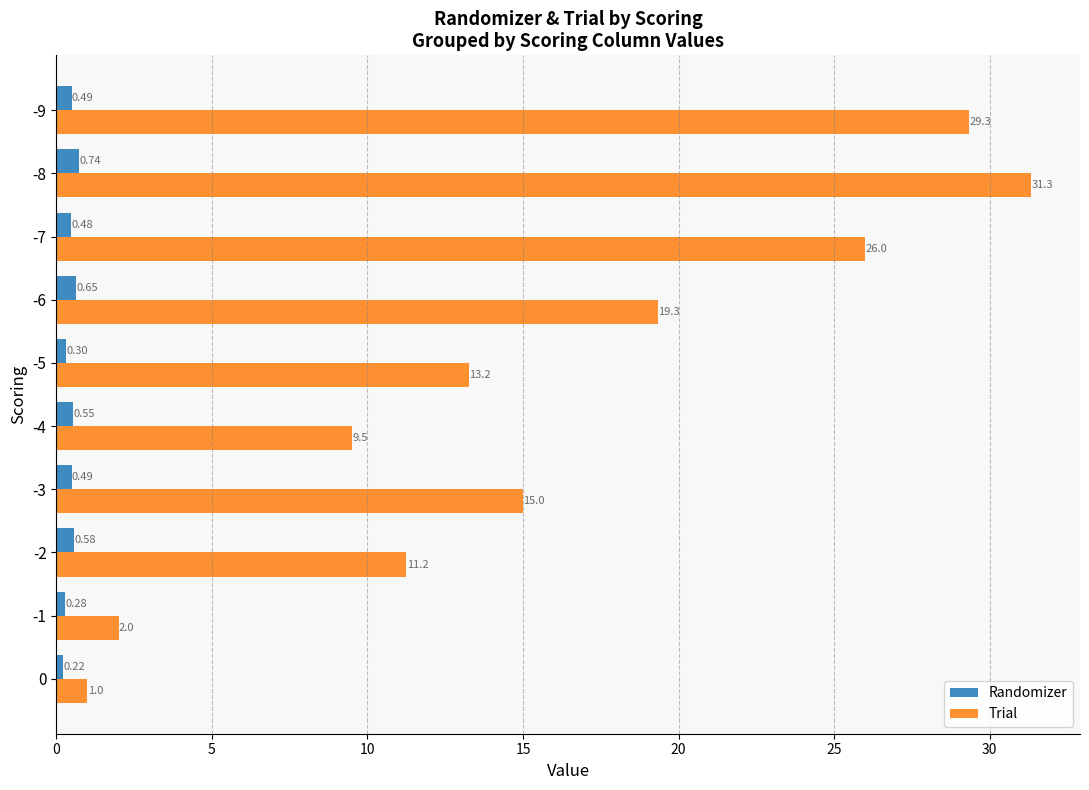

At which category is the sum across all series the highest?

-8